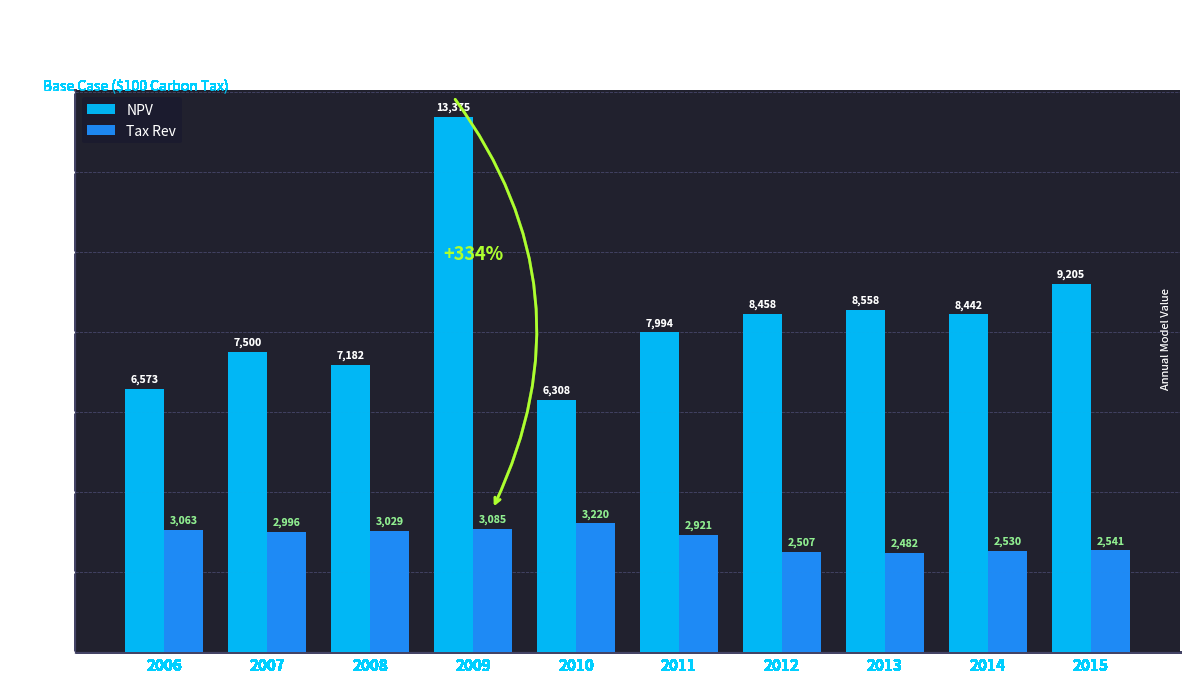

What is the difference between the maximum and minimum values in the NPV series?

7067.0